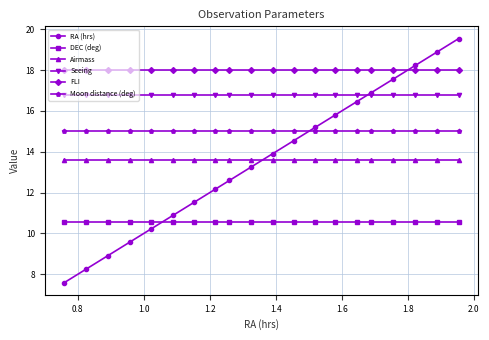

What is the lowest value of the FLI series?

18.0